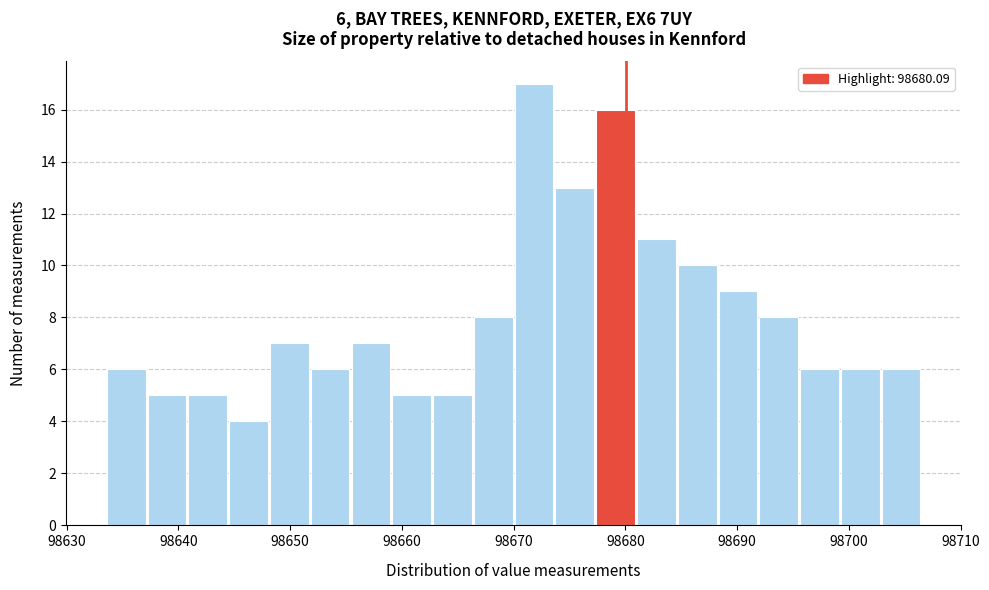

Read against the x-axis, roughly where is the centre of the tallest bar?

98672